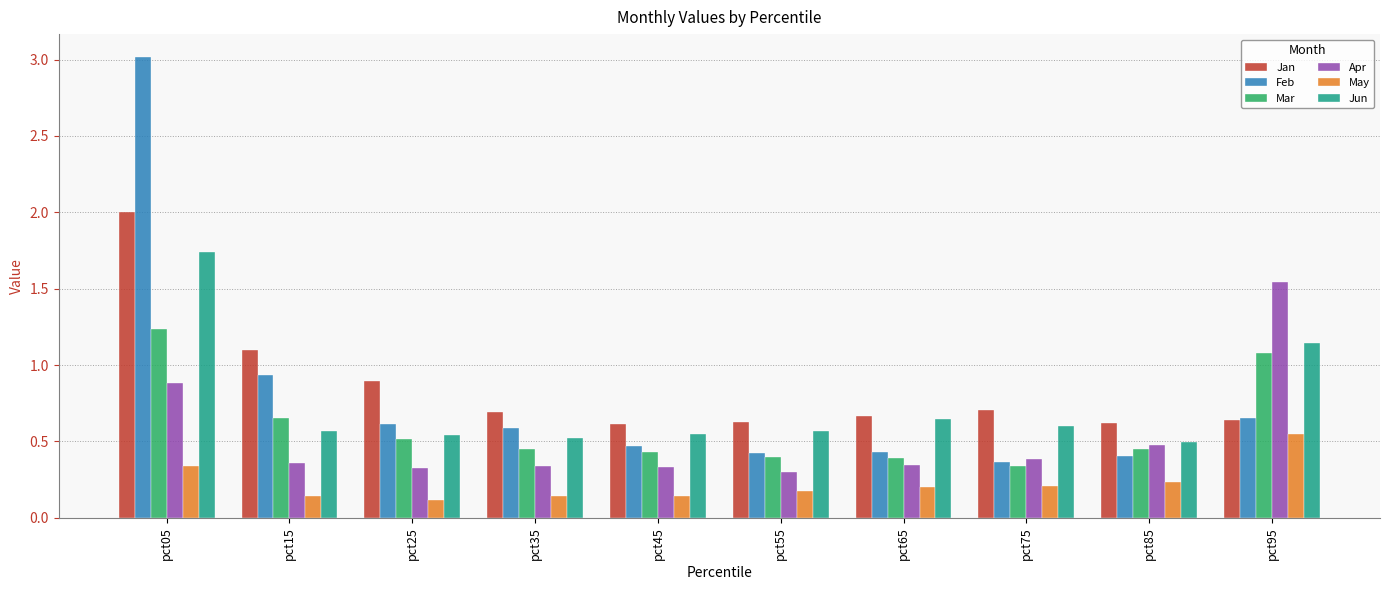

The May series shows 0.3 at pct65. True or false?

False